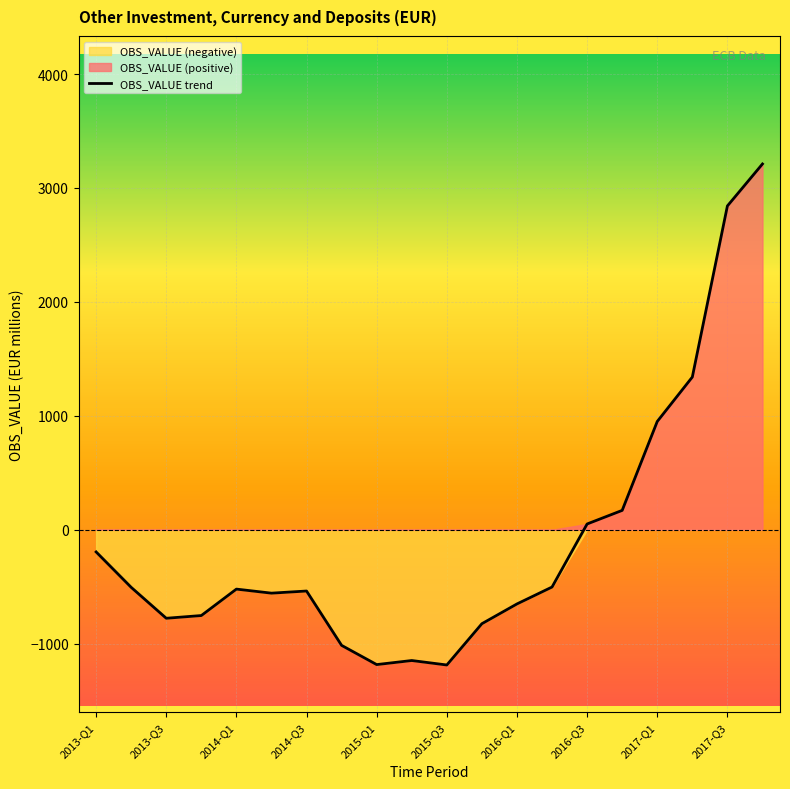

What position from the left is 2016-Q3?

15